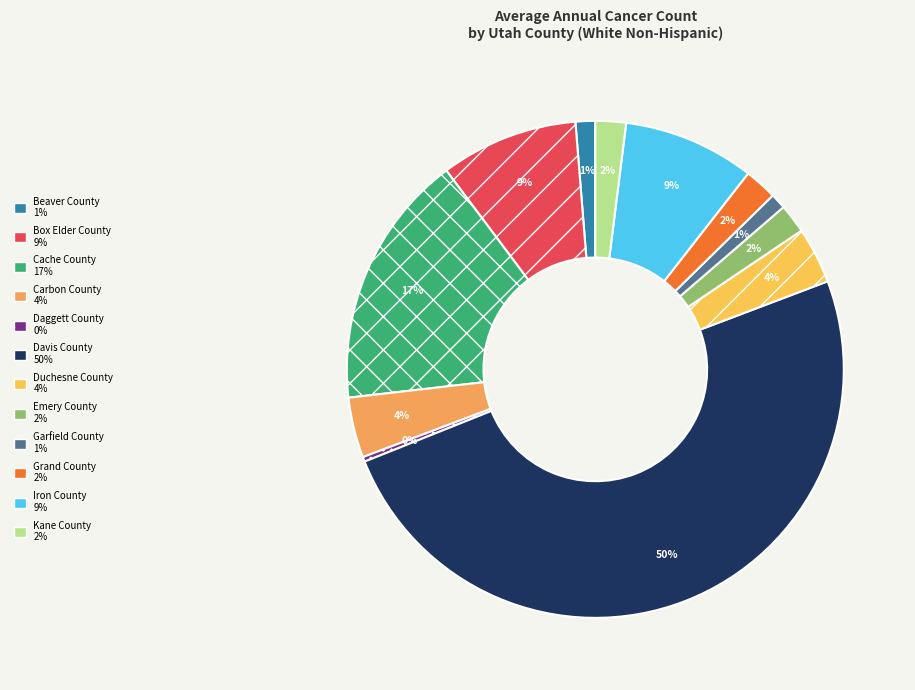

Does Garfield County account for over 50% of the chart?

No